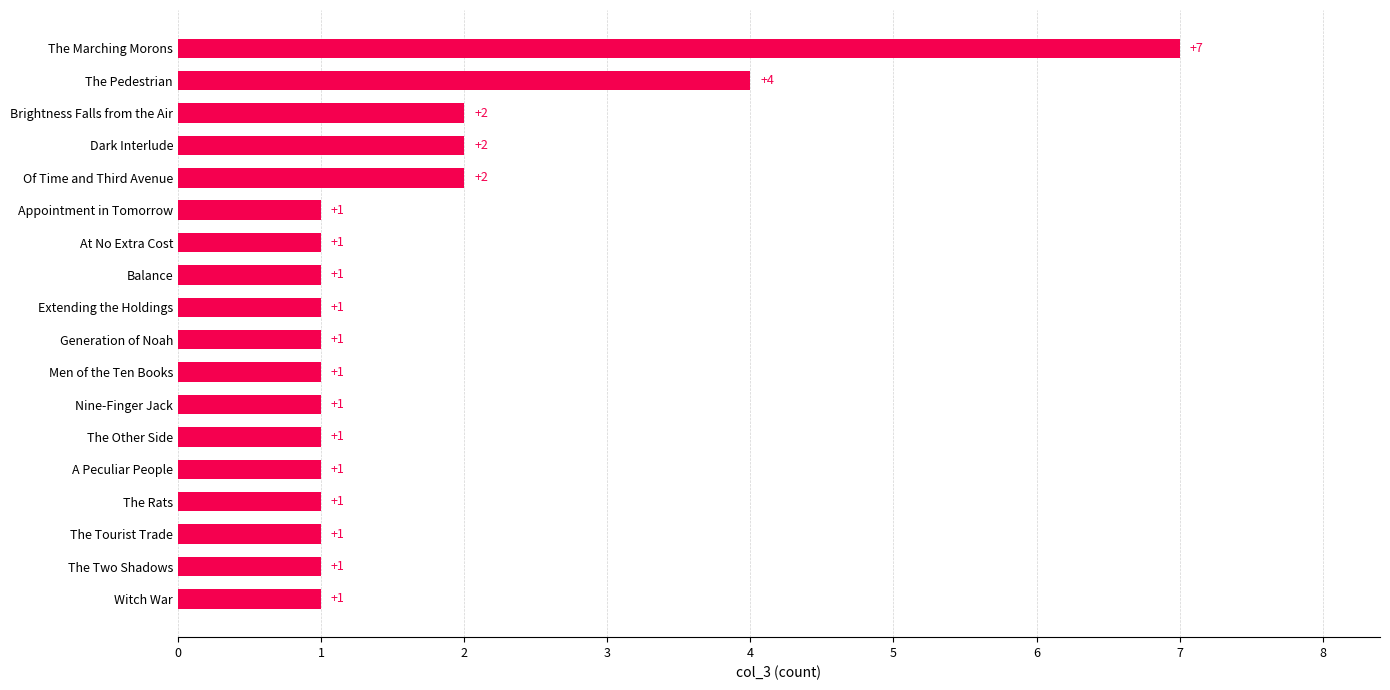

Count the number of values greater than 1.

5